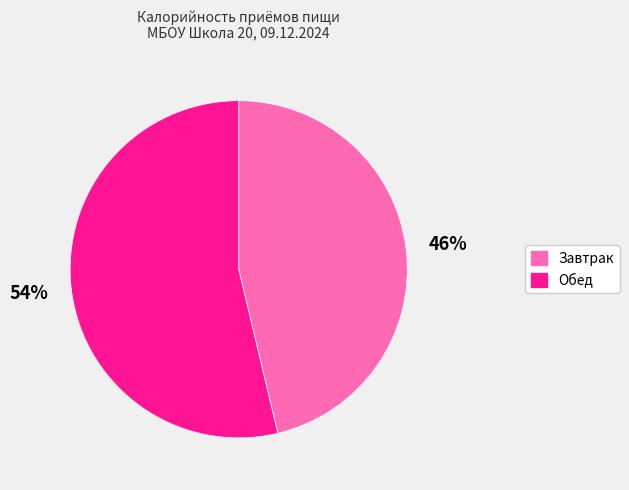

Combined, do Завтрак and Обед account for over 50%?

Yes